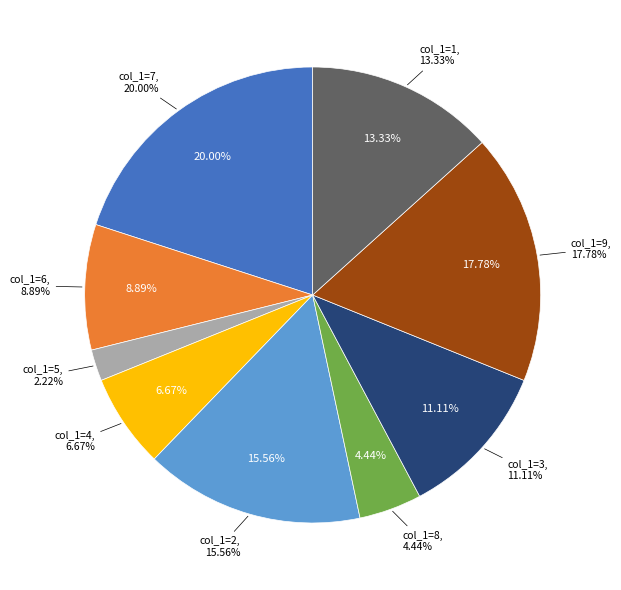

Between 7 and 2, which is larger?

7